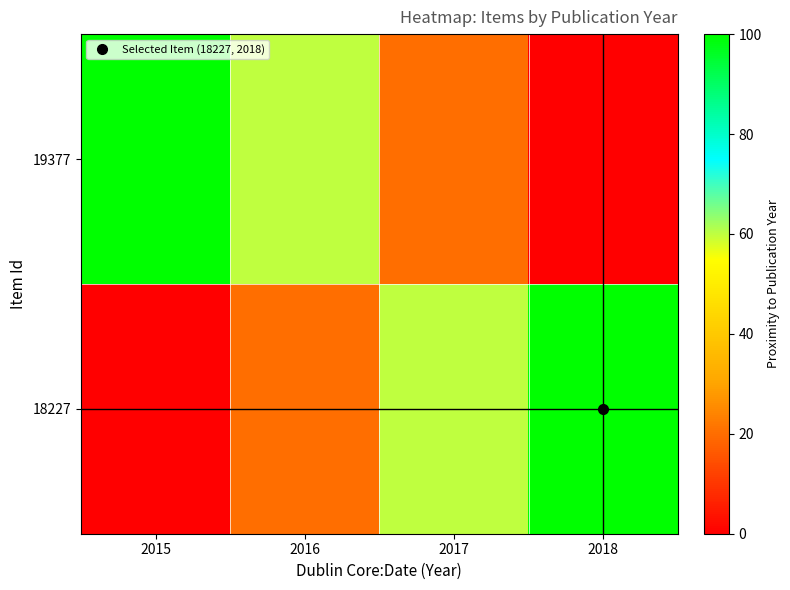

Reading left to right, transcribe all the data shown in this chart.

19377: 2015=100	2016=60	2017=20	2018=0
18227: 2015=0	2016=20	2017=60	2018=100